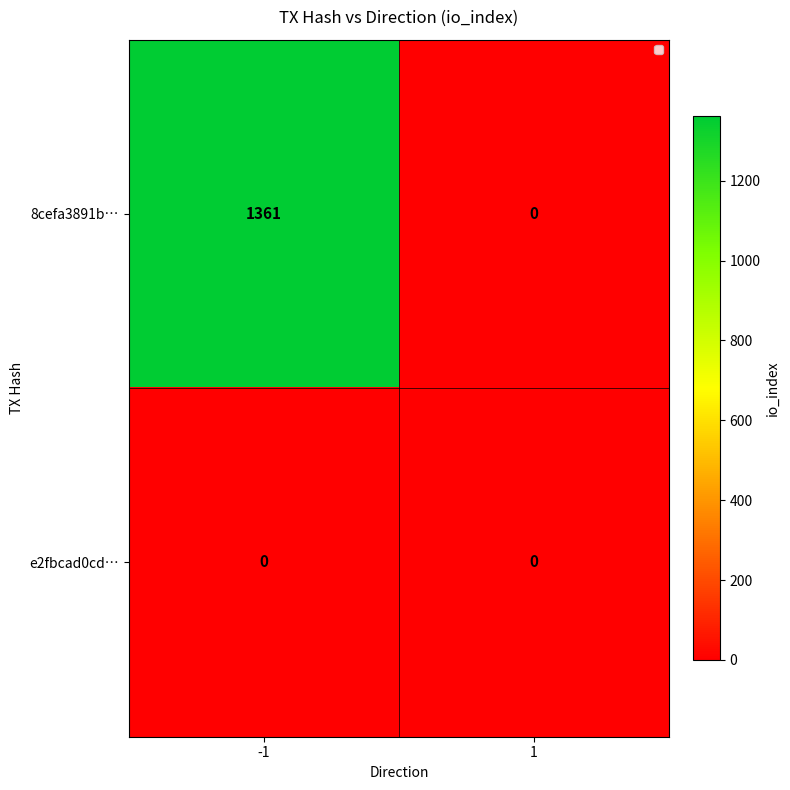

List the series in order of their overall mean, highest first.

8cefa3891b…, e2fbcad0cd…